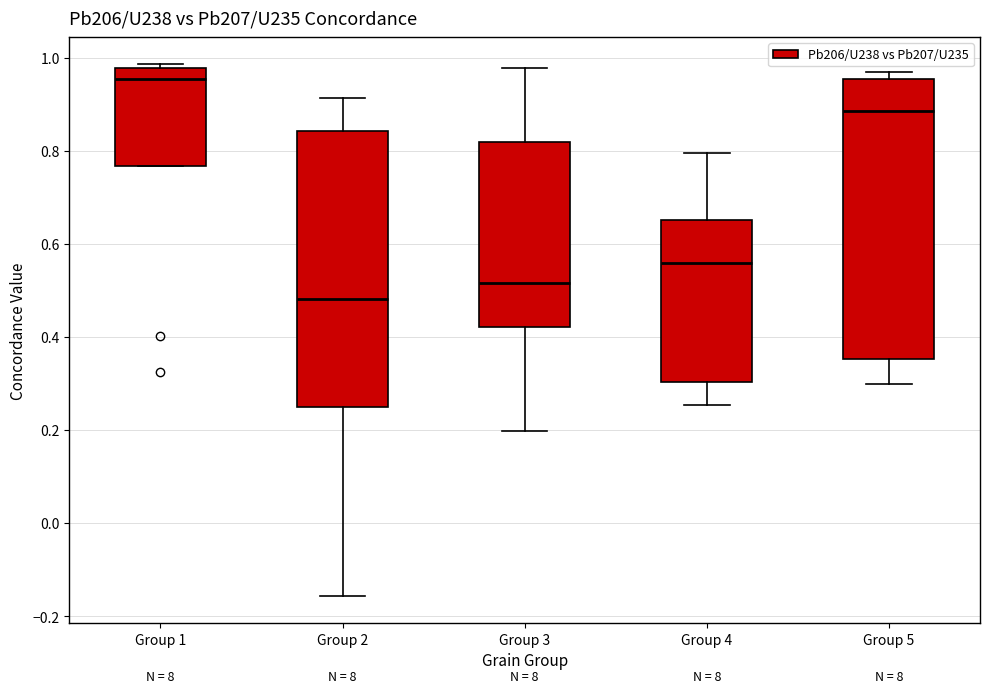

Where does the median line of the box for Group 1 sit on the y-axis? The values are not printed on the chart, so give them approximately, as read against the axis.

0.96